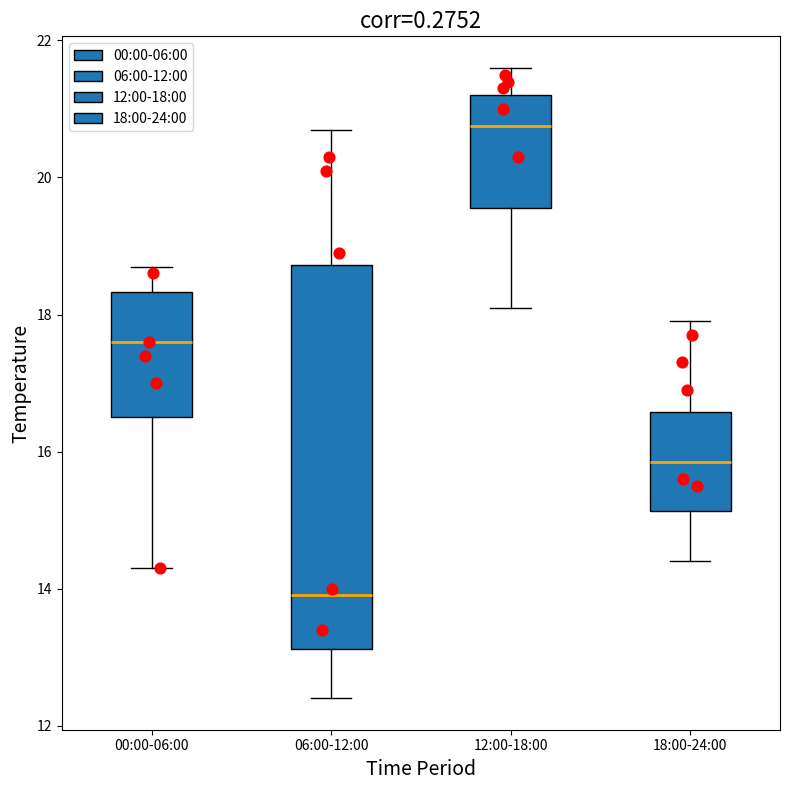

Reading left to right, read every box against the y-axis: the position of its median line, the range the box covers, and the ends of its whiskers. The values are not printed on the chart, so give them approximately, as read against the axis.

00:00-06:00: median 17.6, box 16.6 to 18.4, whiskers 14.4 to 18.8
06:00-12:00: median 14.0, box 13.2 to 18.8, whiskers 12.4 to 20.8
12:00-18:00: median 20.8, box 19.6 to 21.2, whiskers 18.2 to 21.6
18:00-24:00: median 15.8, box 15.2 to 16.6, whiskers 14.4 to 18.0